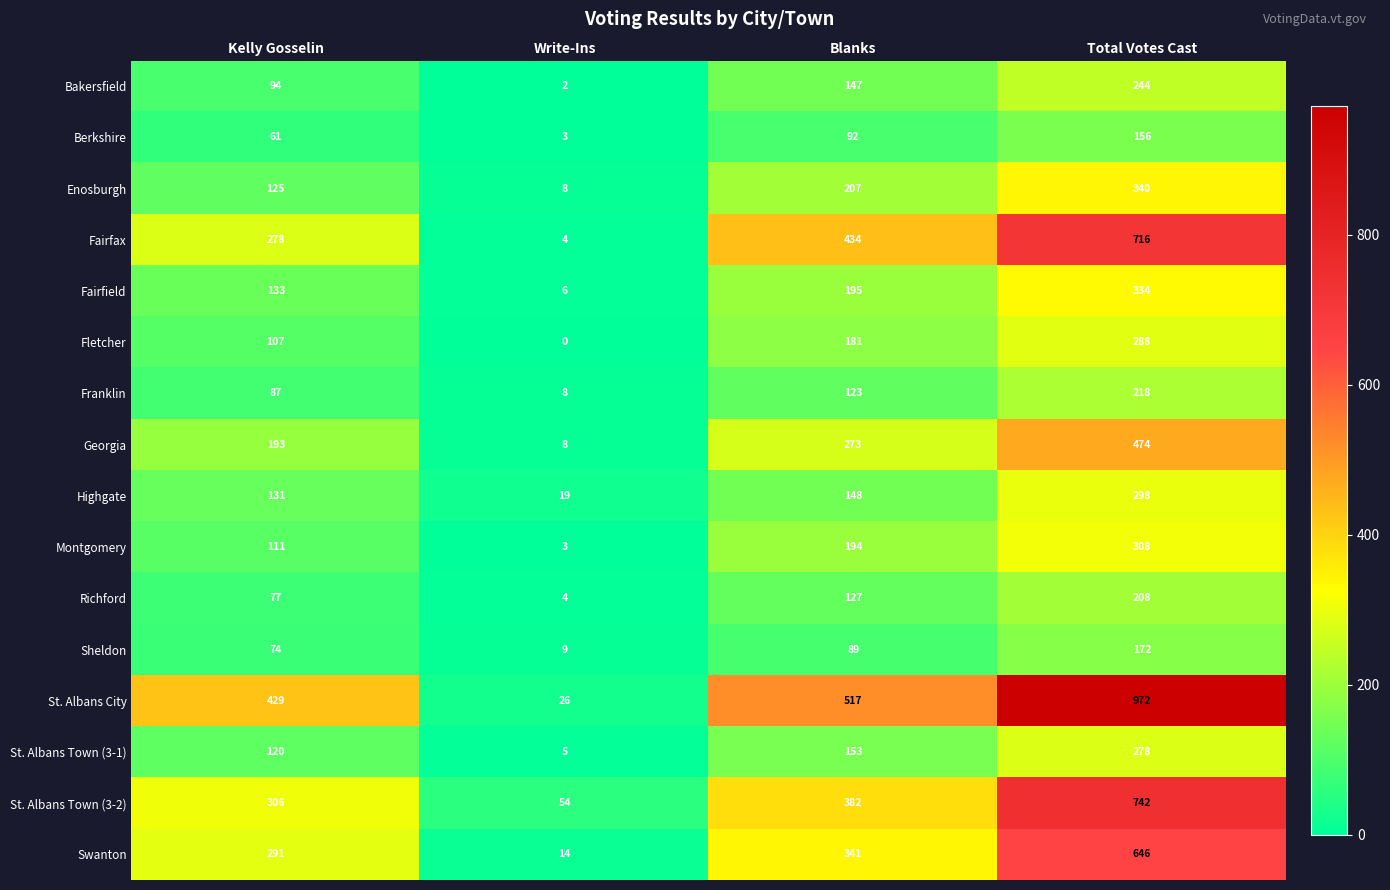

What is the sum of the Bakersfield values at Blanks and Kelly Gosselin?

241